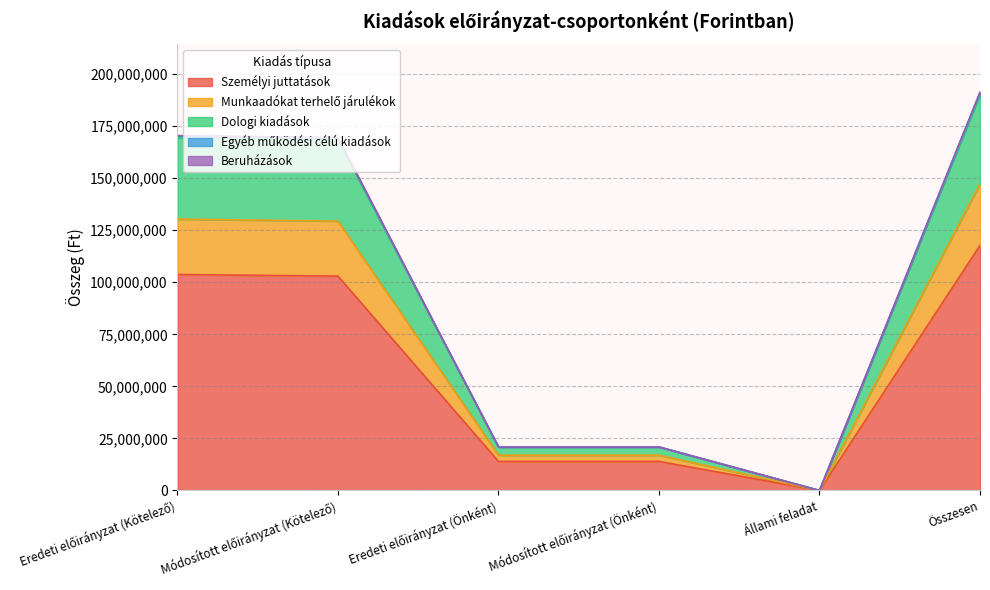

At which category does the chart reach its peak across all series?

Összesen